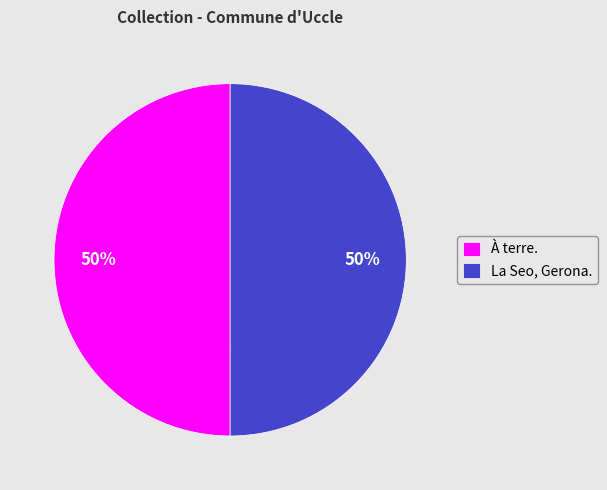

Approximately how many times larger is the value at À terre. compared to La Seo, Gerona.?

1.0